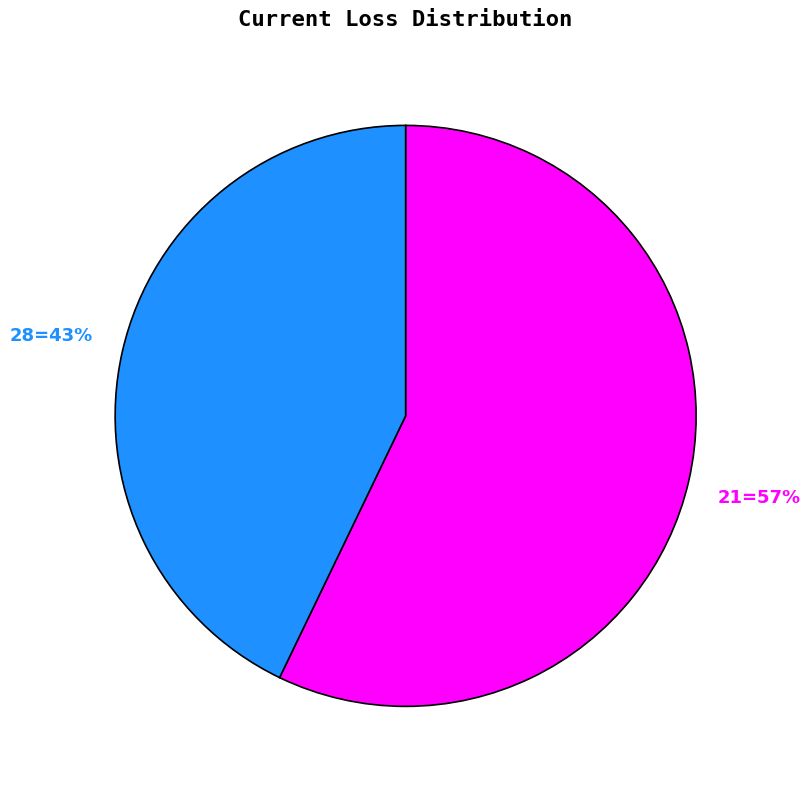

To the nearest percent, what is the difference between the largest and smallest slice percentages?

14%